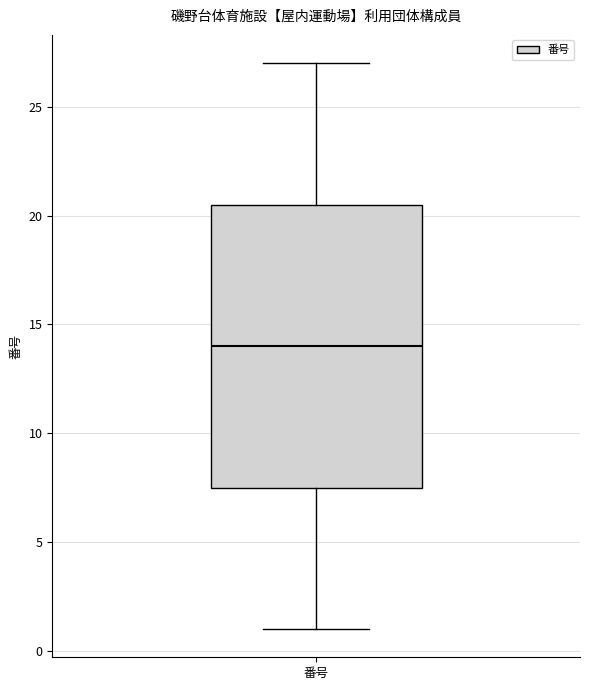

Read this box plot against the y-axis: the position of the median line, the range covered by the box, and the ends of both whiskers. The values are not printed on the chart, so give them approximately, as read against the axis.

median 14.0, box 7.5 to 20.5, whiskers 1.0 to 27.0